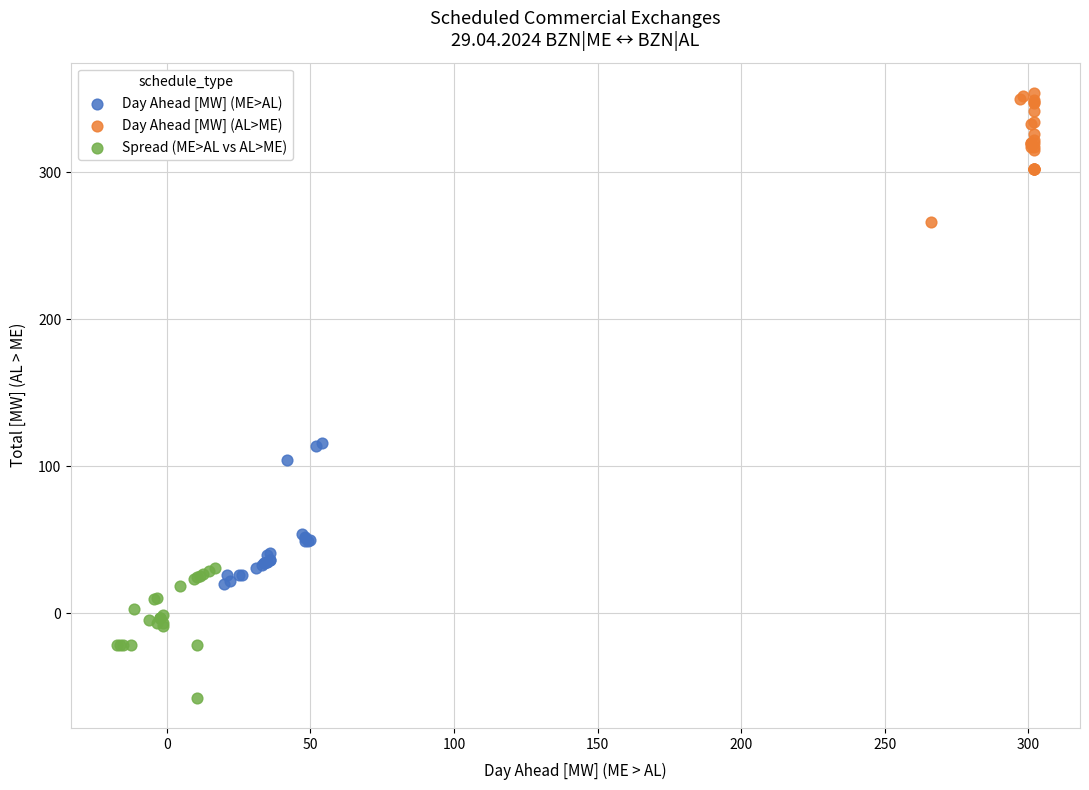

Which series has the largest Y range (max minus min)?

Day Ahead [MW] (ME>AL)